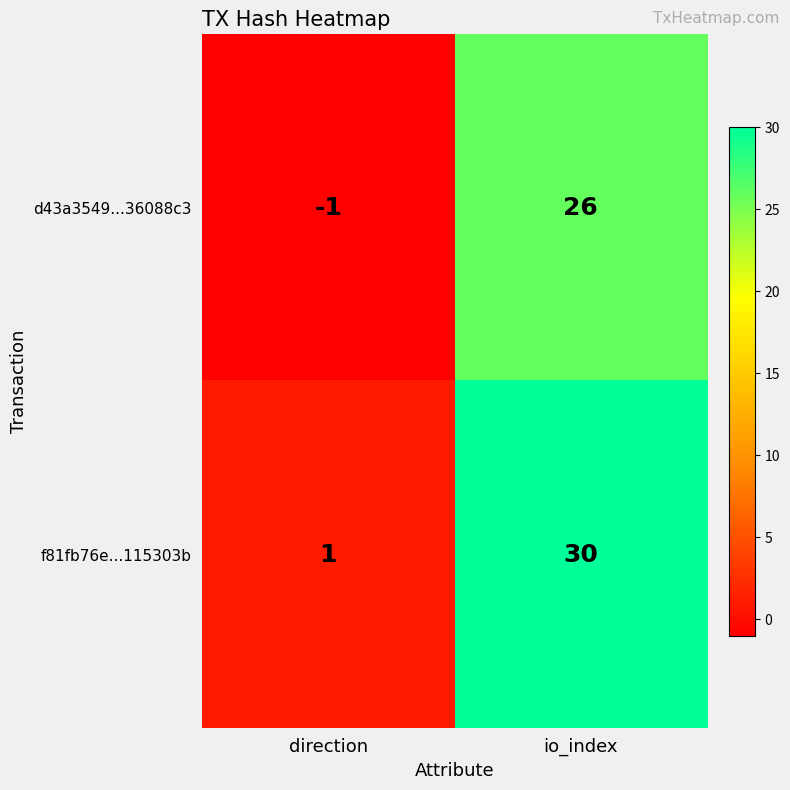

What is the difference between the d43a3549...36088c3 values at direction and io_index?

27